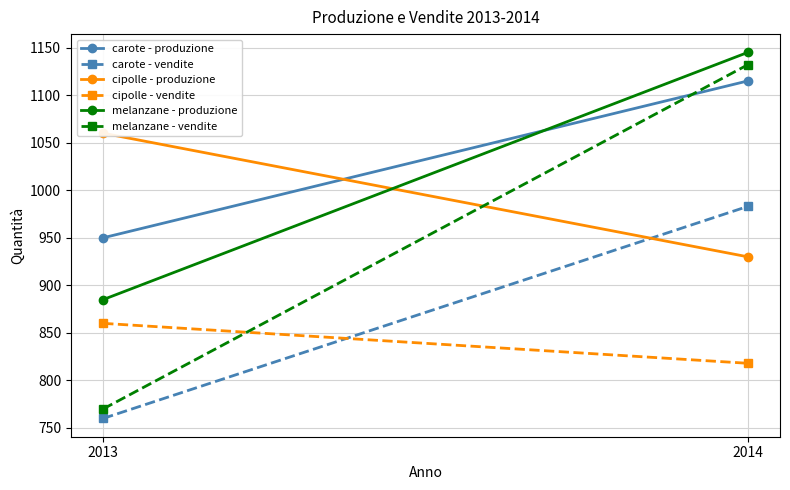

What is the sum of all cipolle - vendite values?

1678